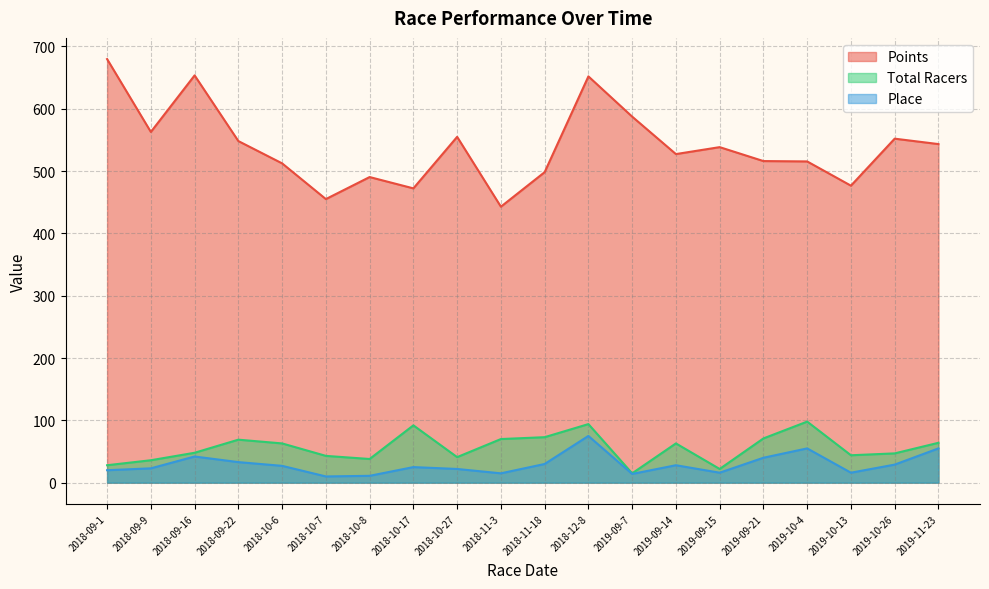

What position from the right is 2019-10-4?

4